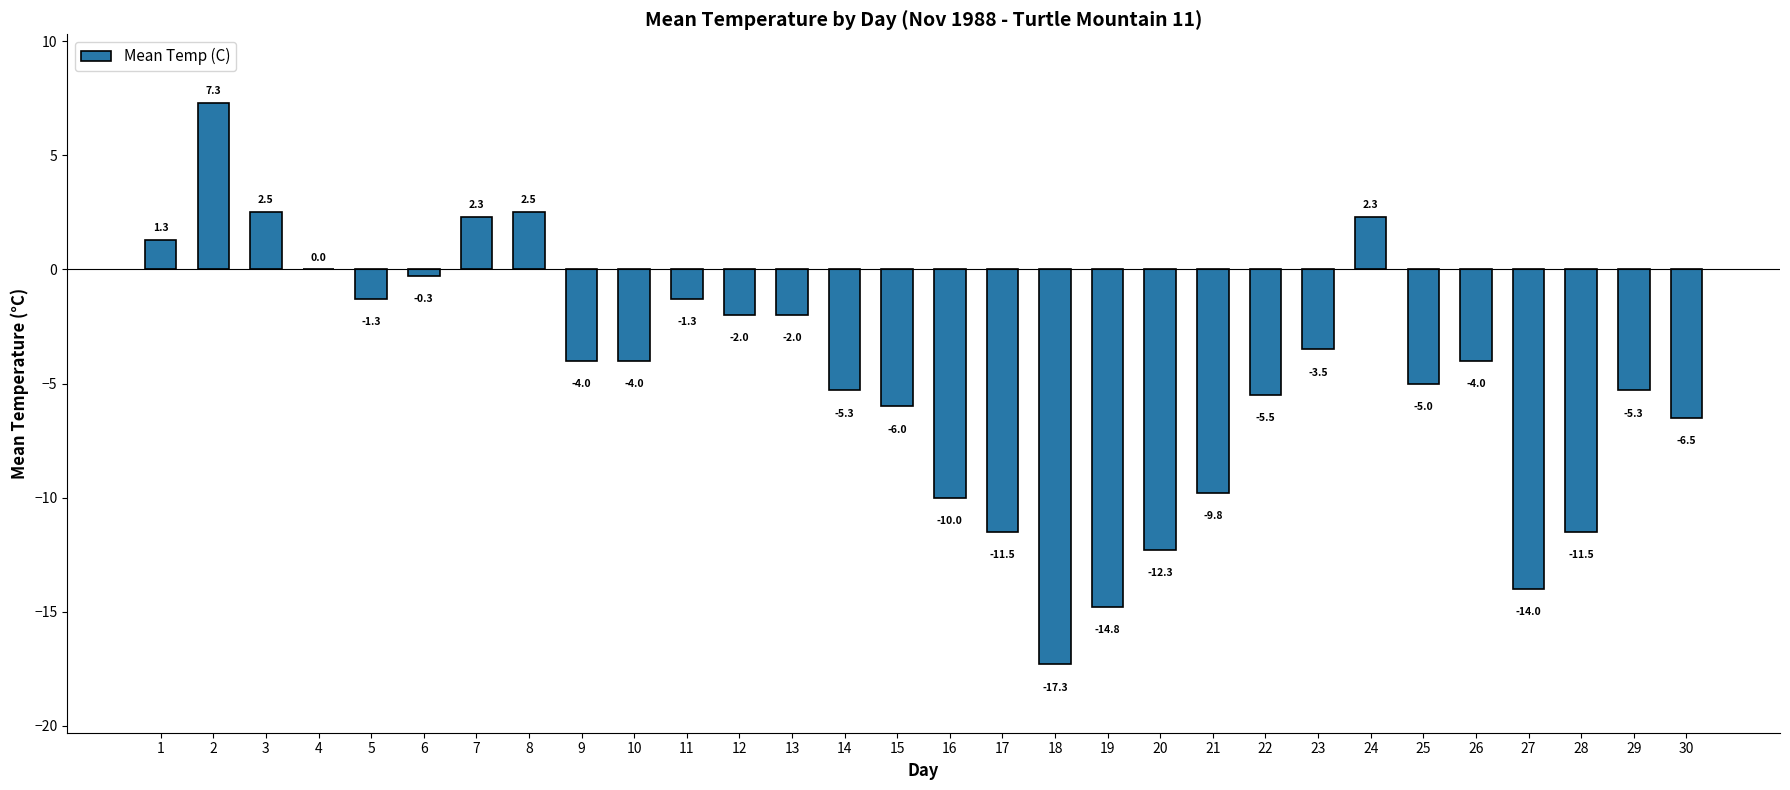

What is the sum of the values at 5 and 26?

-5.3